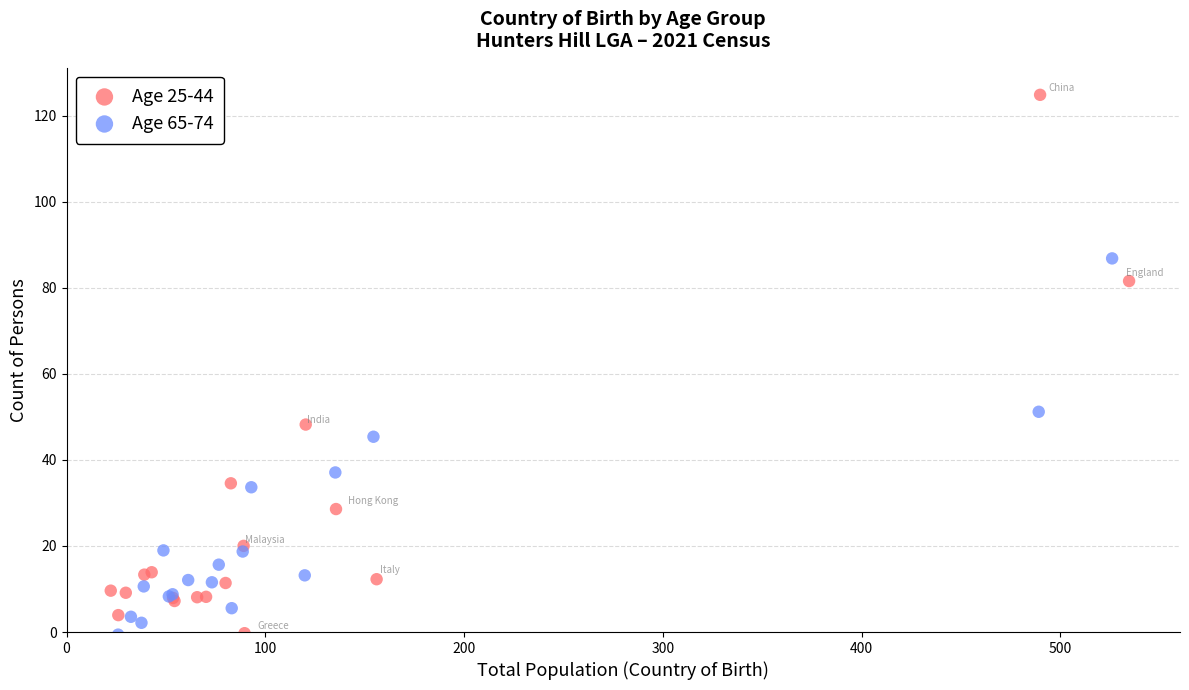

Which series has the widest spread of Y values?

Age 25-44